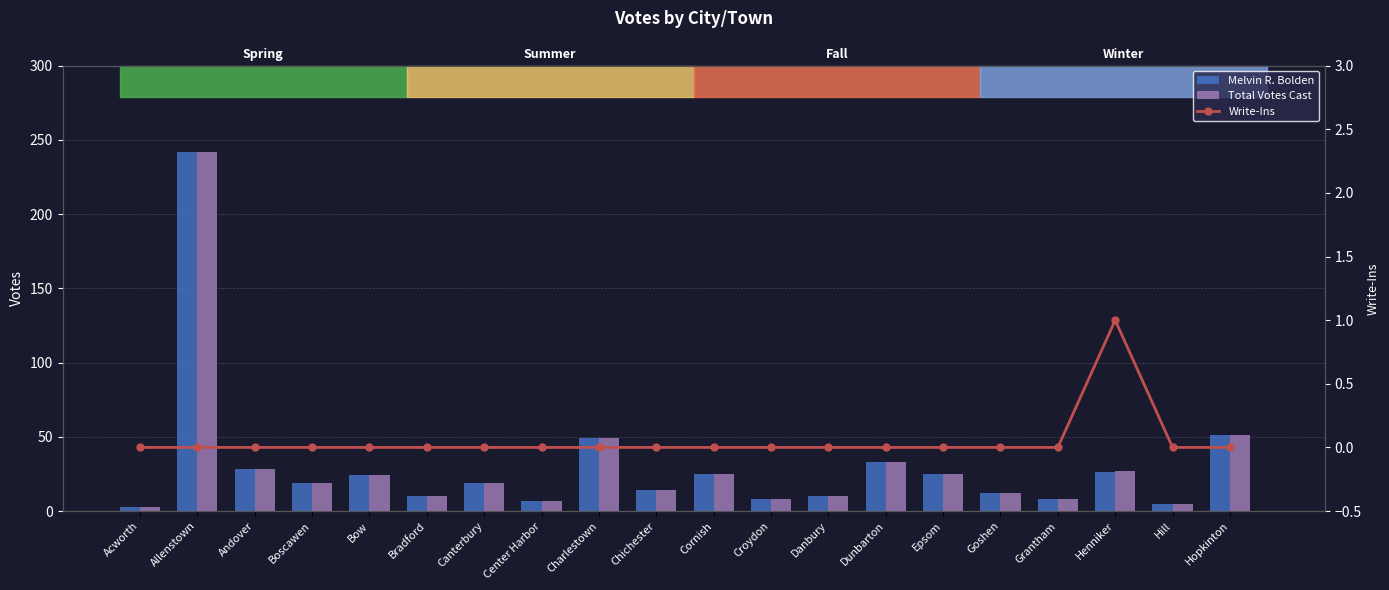

Which series has the largest total across all categories?

Total Votes Cast